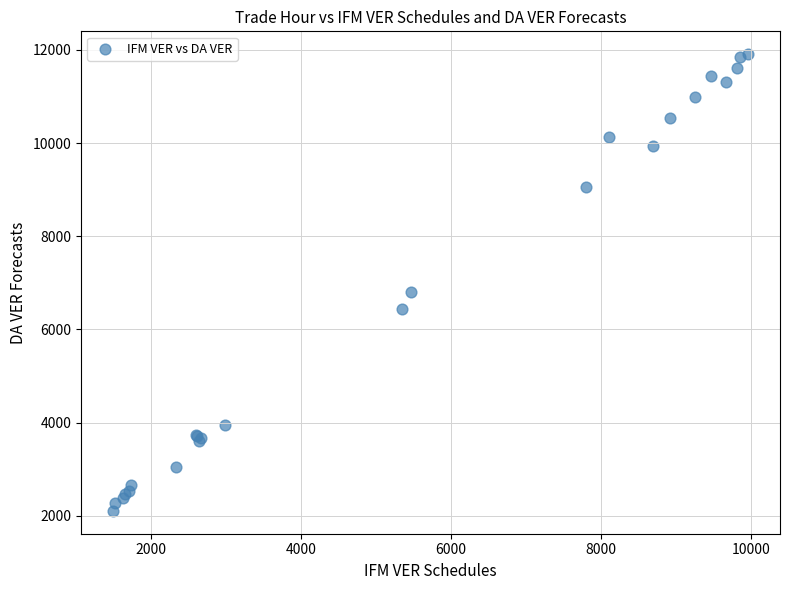

What Y value in the scatter plot is closest to 7007?

6808.1